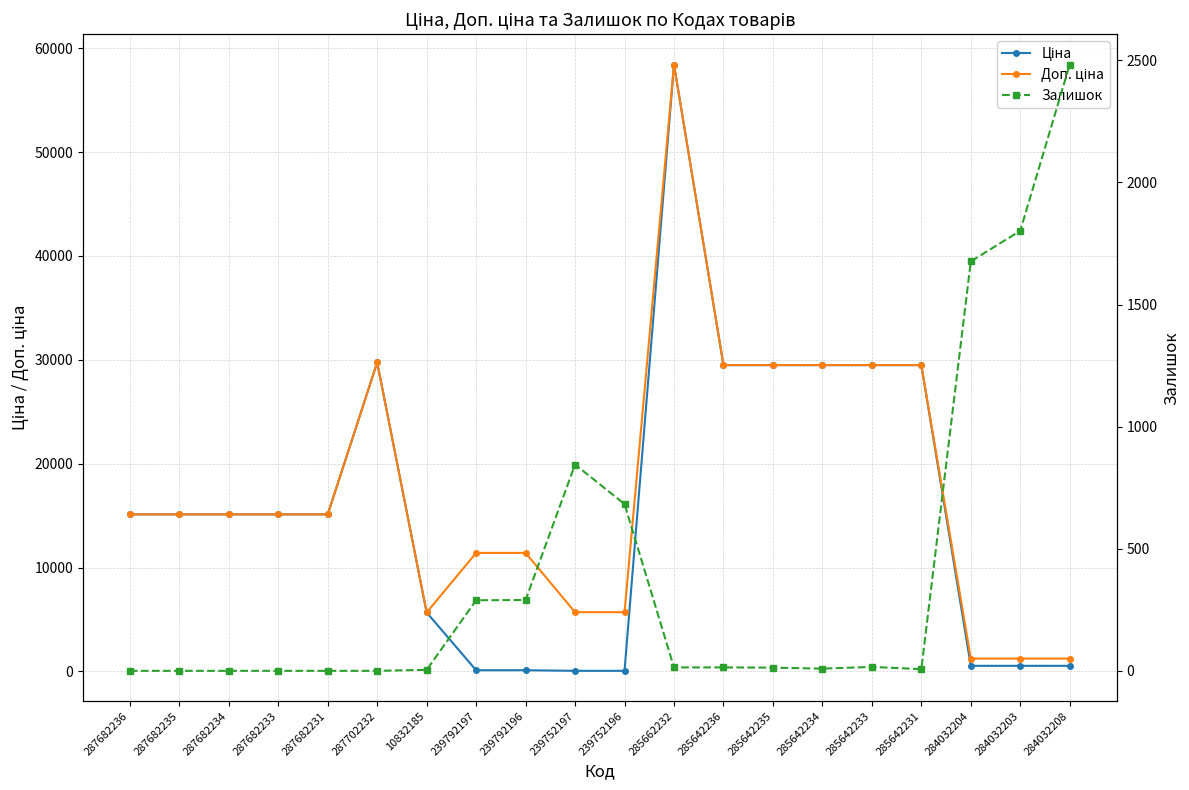

The Залишок series shows 290.0 at 239792196. True or false?

True